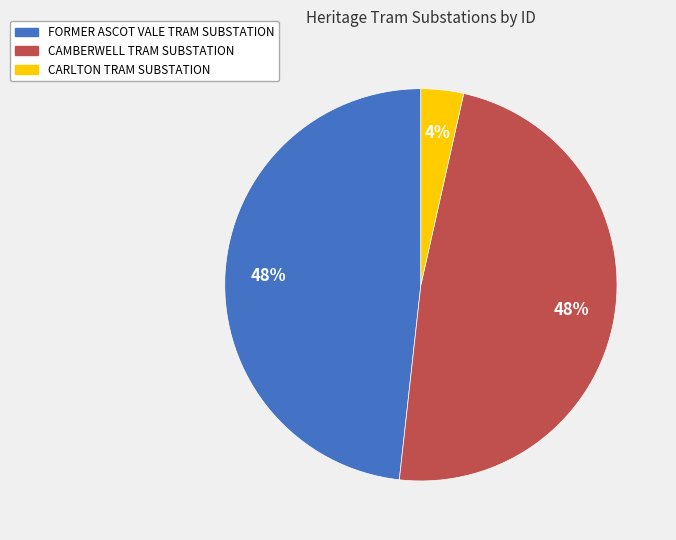

Between CARLTON TRAM SUBSTATION and CAMBERWELL TRAM SUBSTATION, which is larger?

CAMBERWELL TRAM SUBSTATION